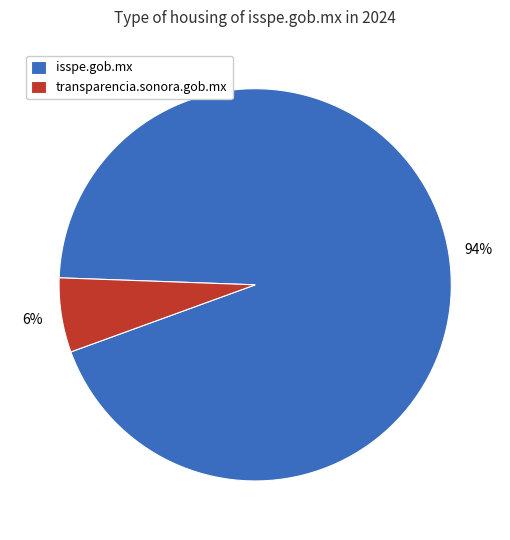

Which has a higher value, transparencia.sonora.gob.mx or isspe.gob.mx?

isspe.gob.mx